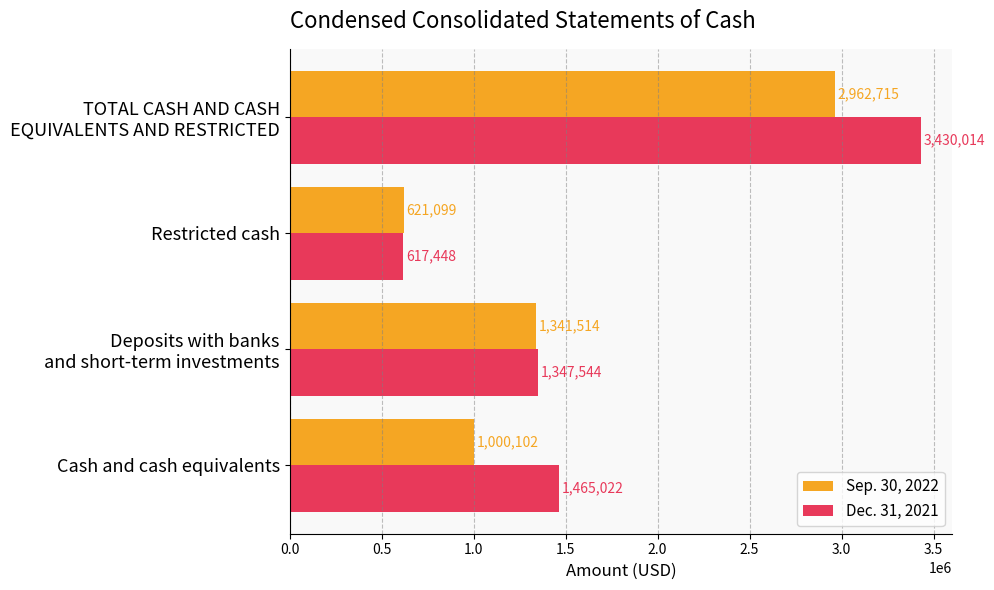

What is the smallest value displayed?

617448